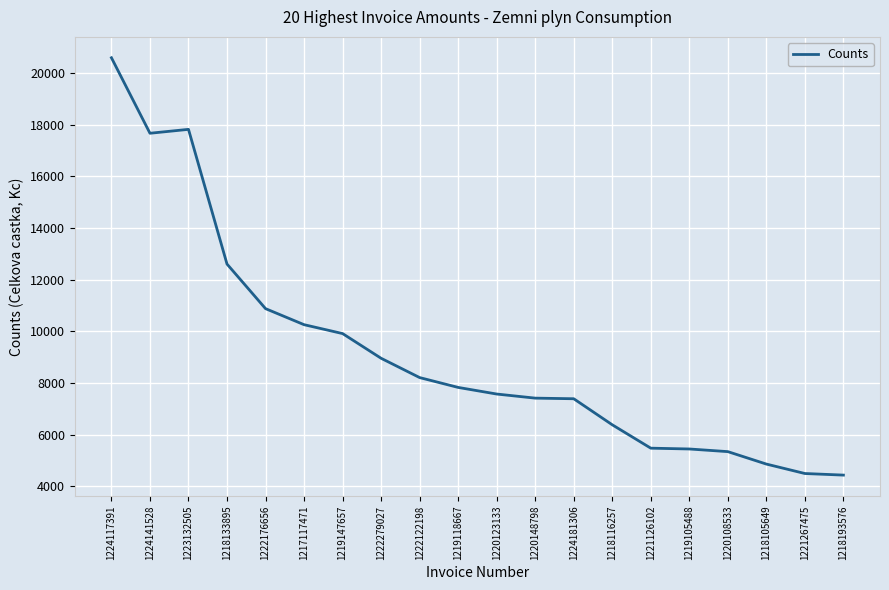

Which label corresponds to the largest value in the chart?

1224117391